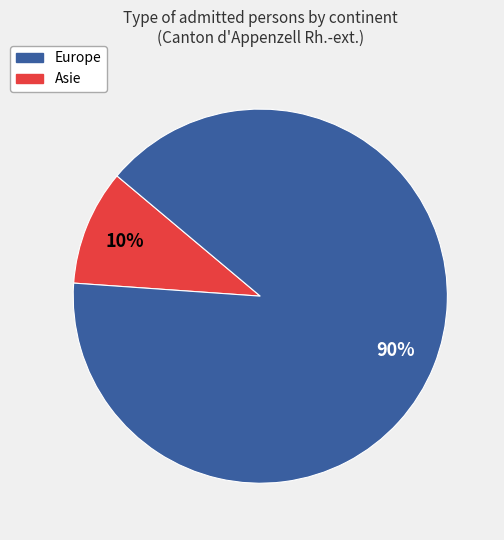

To the nearest percent, what is the average slice percentage?

50%